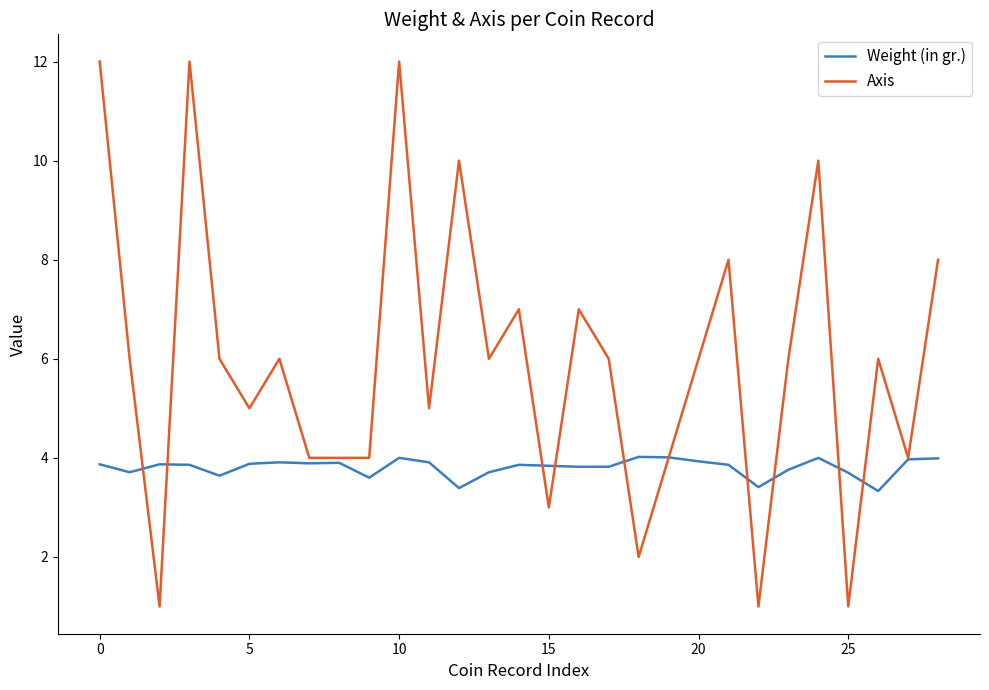

Which series has the largest range (max minus min)?

Axis